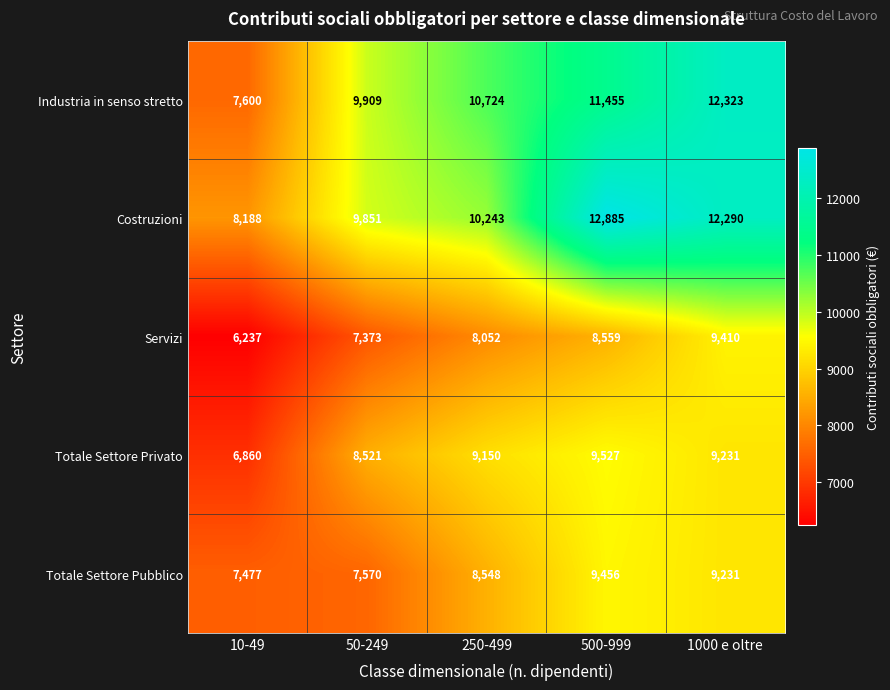

Which category has the highest value across all series?

500-999